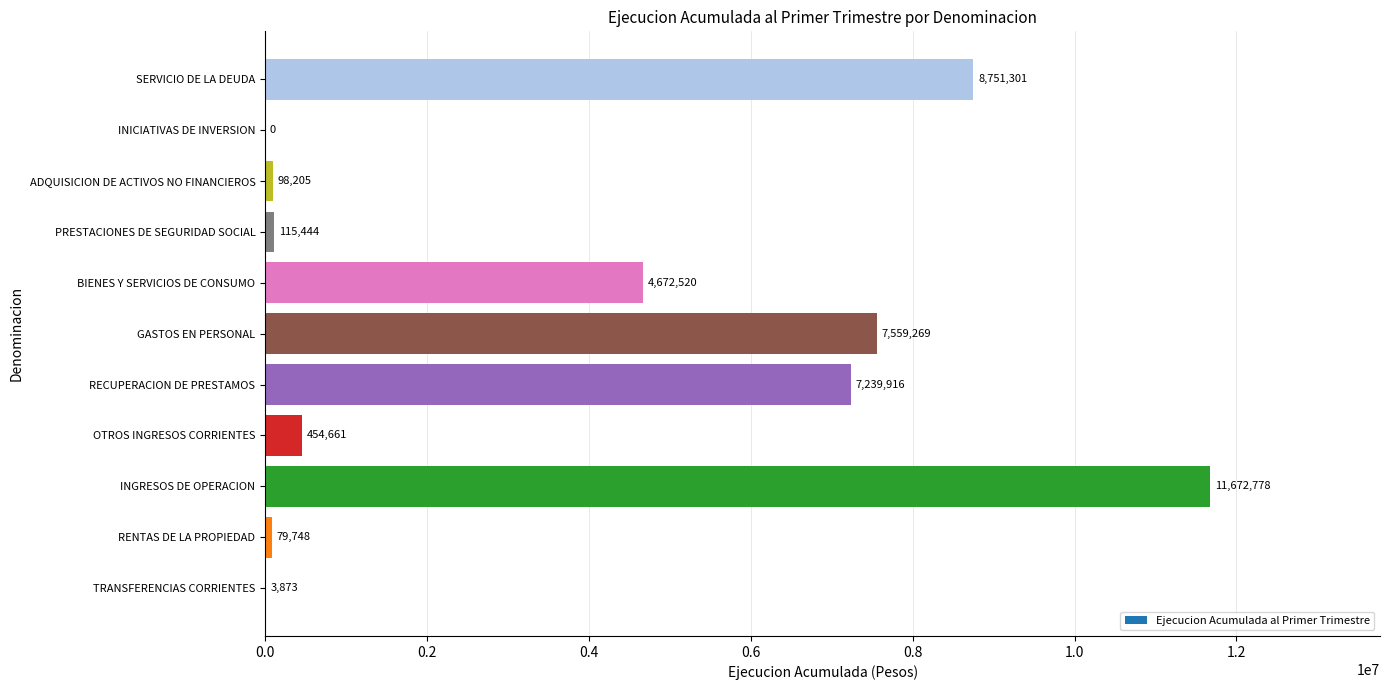

True or false: the data shows 0 at INICIATIVAS DE INVERSION.

True